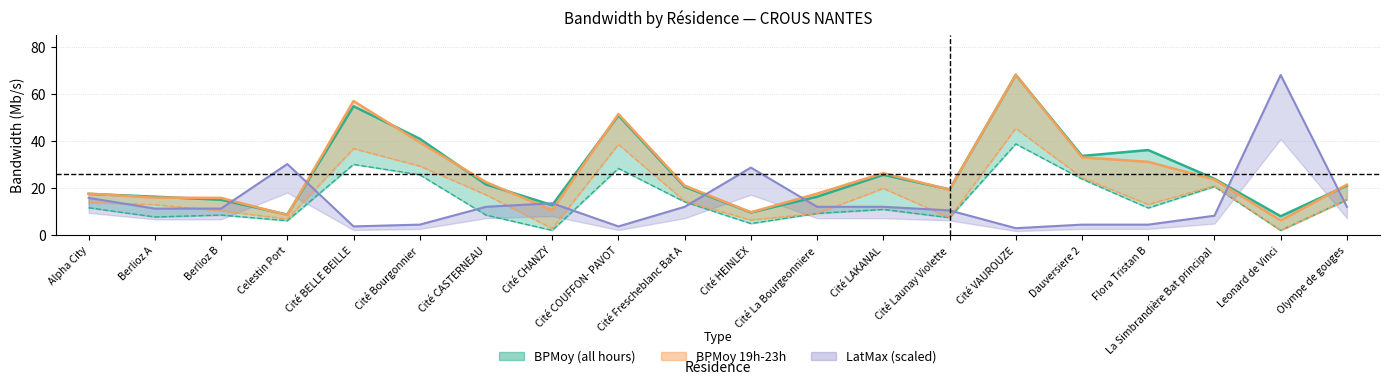

Reading left to right, list all the values displayed in this chart.

BPMin: 11.7	7.8	8.6	6.2	30.1	25.7	8.6	2.1	28.4	14.2	5.0	9.3	11.0	7.5	38.8	23.9	11.6	20.7	2.1	15.1
BPMoy: 17.6	16.4	15.1	8.8	54.8	41.0	21.6	12.8	50.9	20.6	9.7	16.4	25.7	19.5	68.1	33.7	36.2	24.0	8.1	21.1
BPMin_19h: 13.9	13.0	10.4	6.9	36.8	29.4	17.2	2.9	38.6	14.5	6.5	9.3	19.9	7.5	45.4	24.5	13.1	21.0	2.1	15.1
BPMoy_19h: 17.7	16.0	15.9	8.6	57.0	39.5	22.6	10.7	51.5	21.1	9.8	17.7	26.4	19.4	68.2	33.1	31.2	23.7	6.3	21.5
LatMax: 15.9	11.3	11.3	30.3	3.8	4.5	12.1	13.6	3.8	12.1	28.8	12.1	12.1	10.6	3.0	4.5	4.5	8.3	68.1	12.1